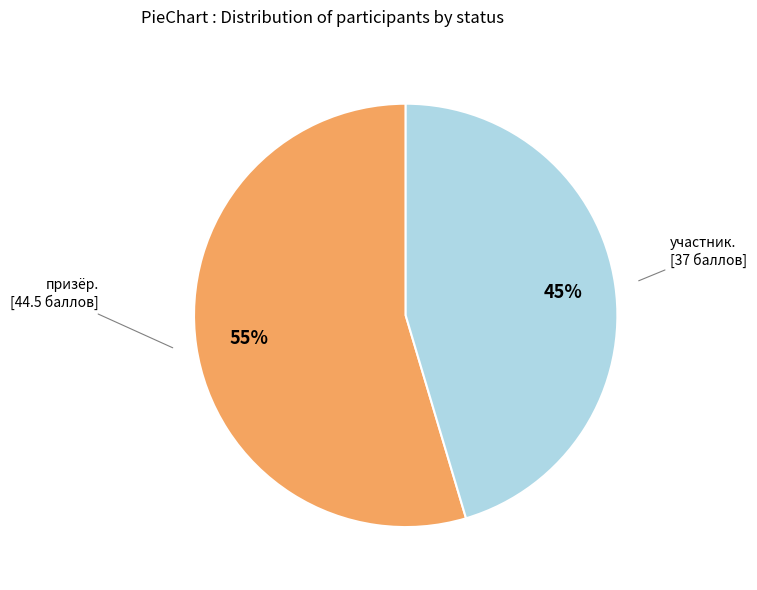

Is there a majority slice in this chart?

Yes